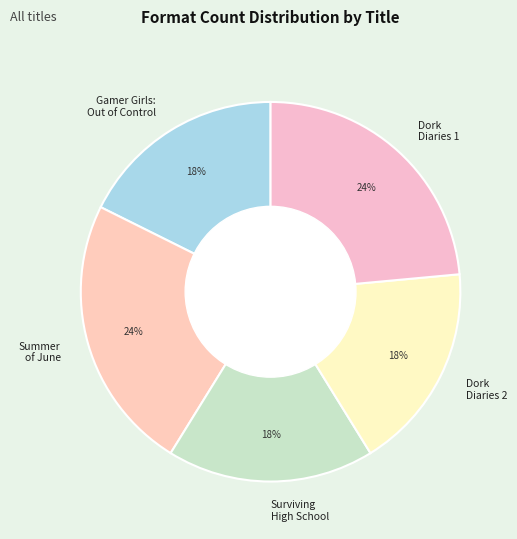

Approximately how many times larger is the value at Dork Diaries 1 compared to Gamer Girls: Out of Control?

1.3